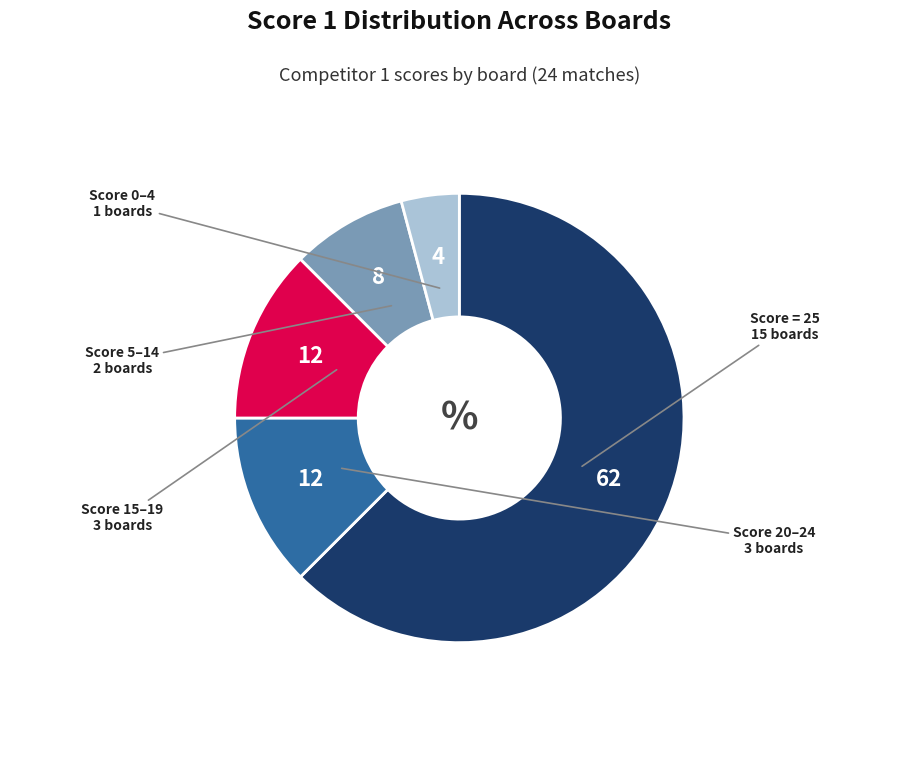

How many segments does this pie chart have?

5